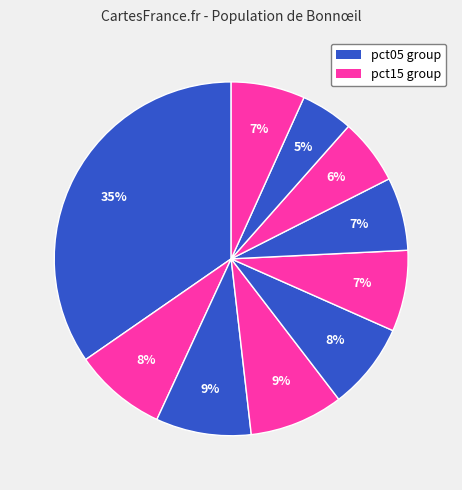

How many slices are in this pie chart?

10